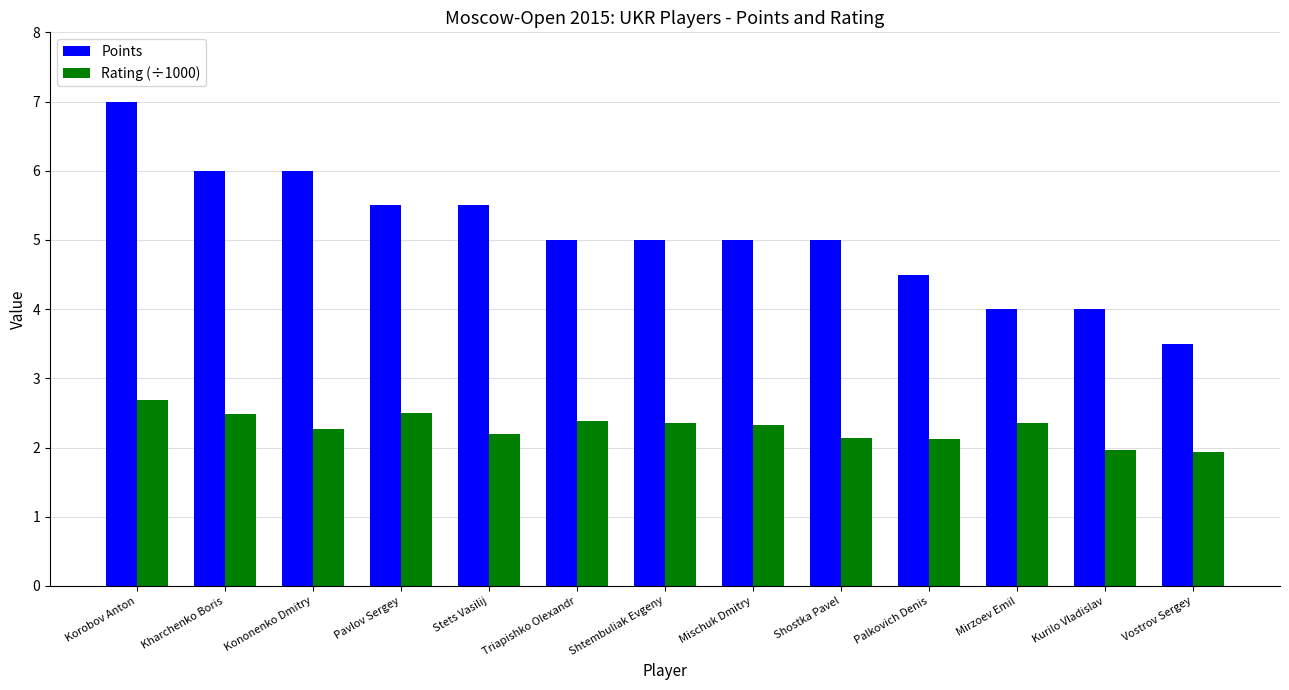

Count the number of data series in this chart.

2